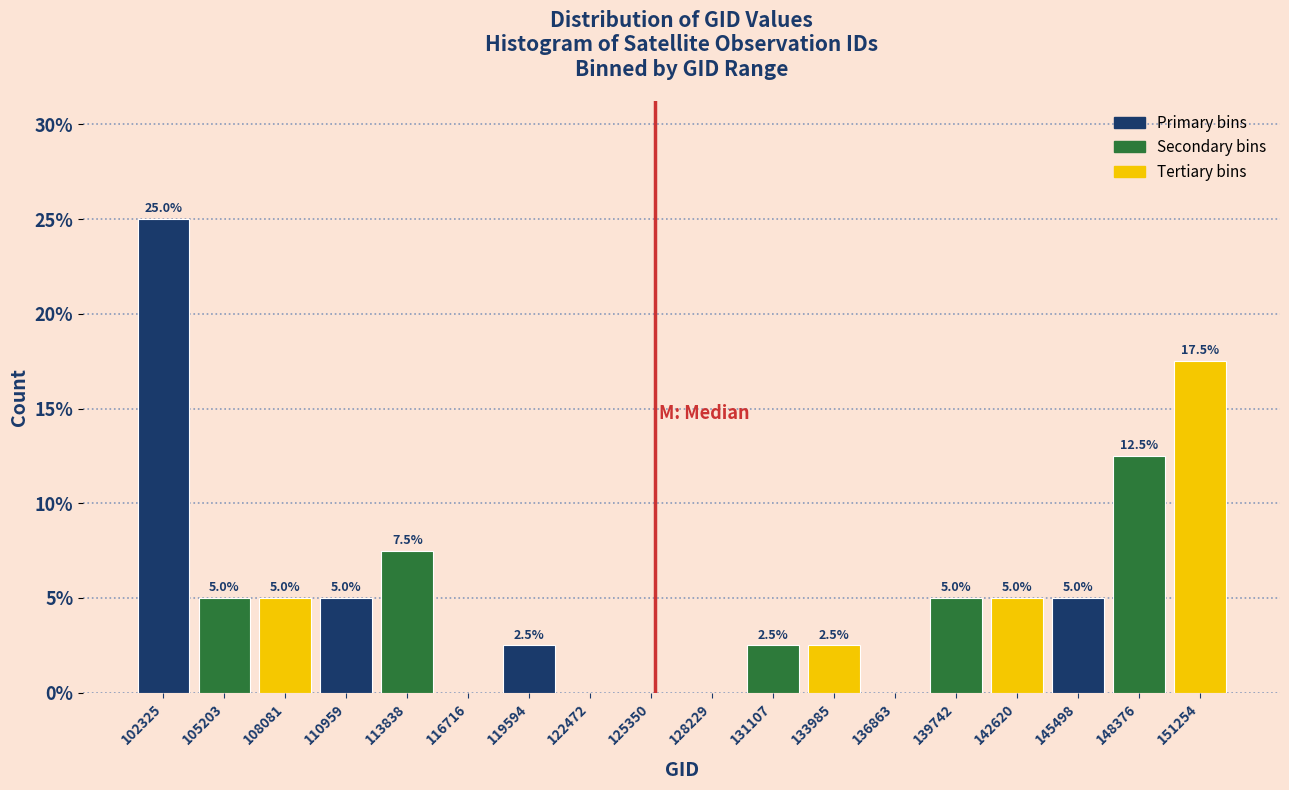

Which range on the x-axis has the tallest bar?

101000 to 104000